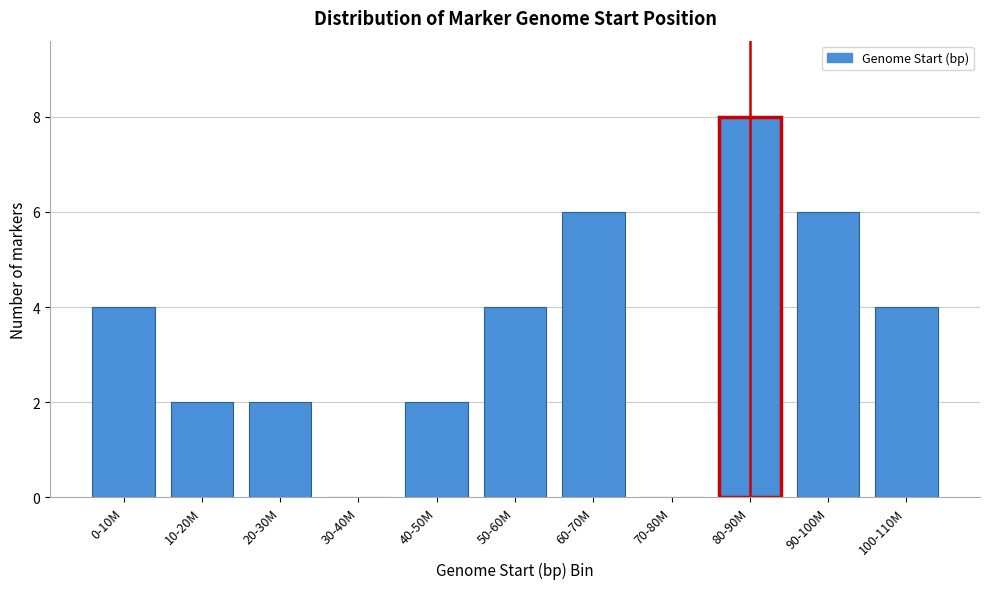

Reading left to right, transcribe all the data shown in this chart.

0-10M=4	10-20M=2	20-30M=2	30-40M=0	40-50M=2	50-60M=4	60-70M=6	70-80M=0	80-90M=8	90-100M=6	100-110M=4